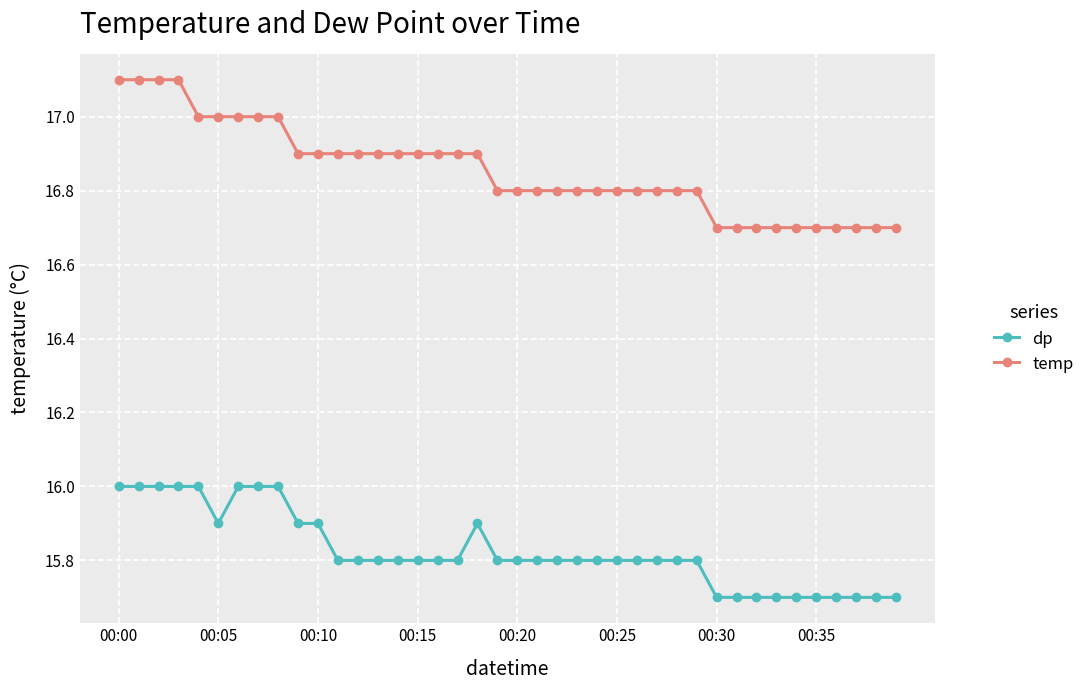

How many lines are shown in the chart?

2